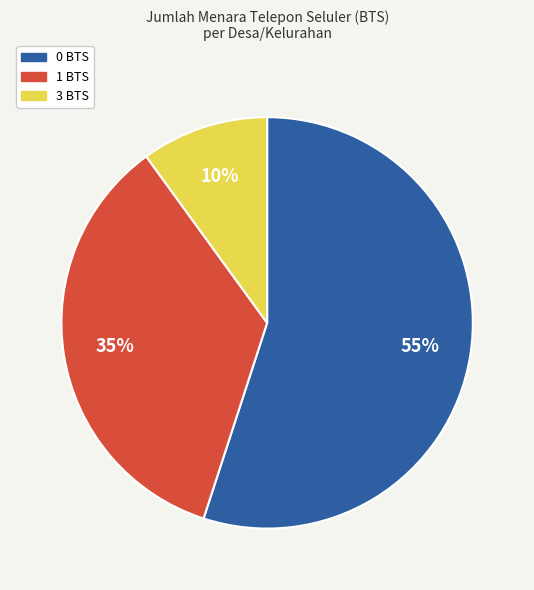

Do 0 BTS and 1 BTS together represent more than half of the pie?

Yes